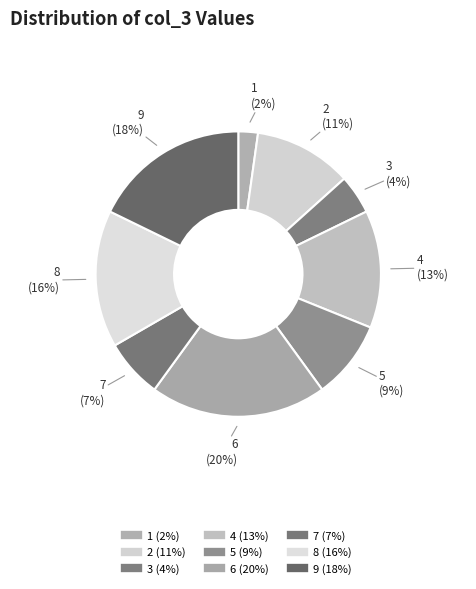

Is the sum of 8 and 6 greater than half?

No